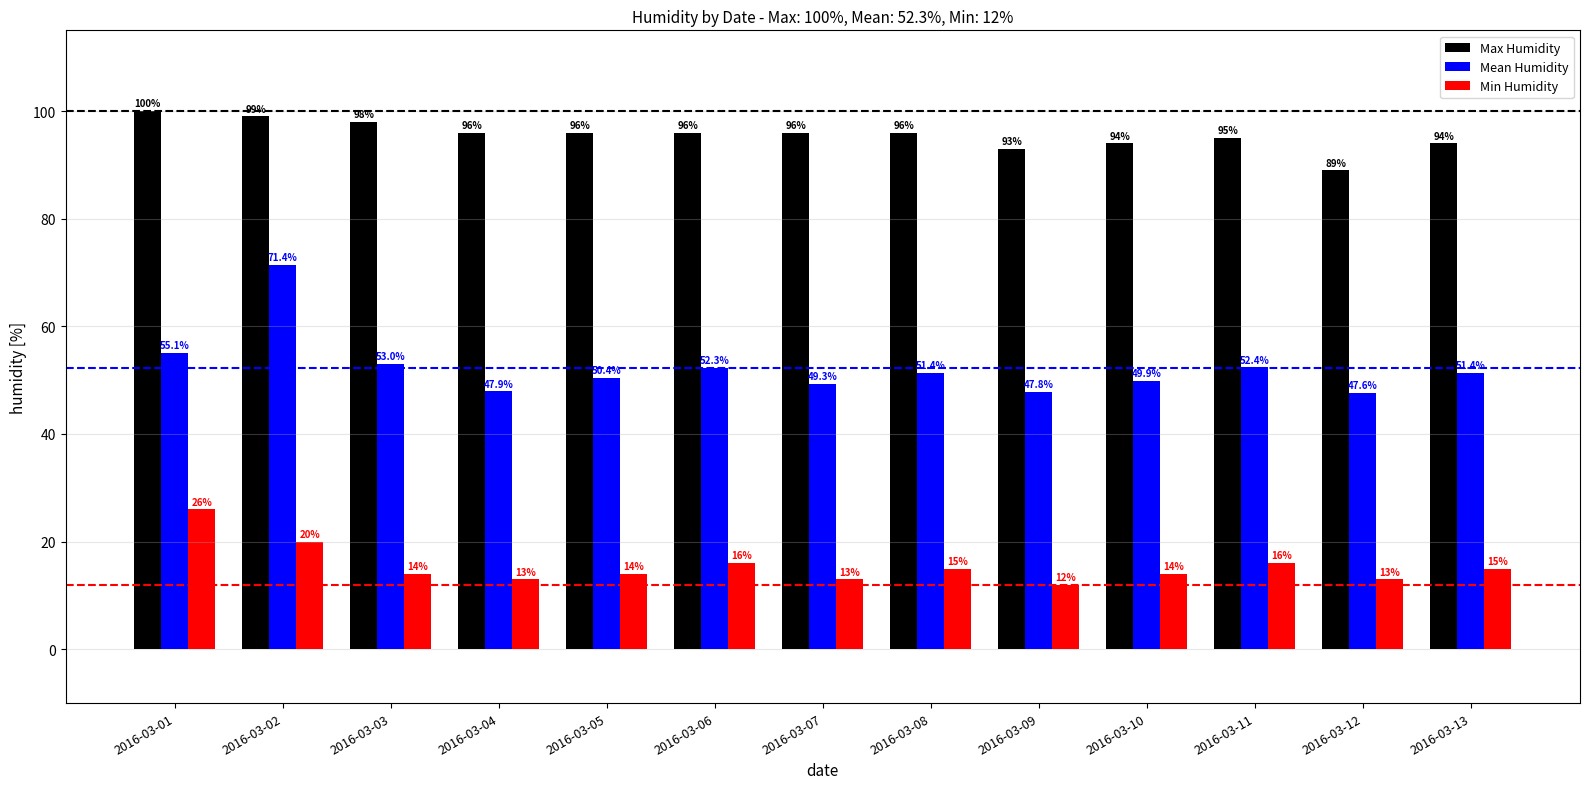

The Max Humidity series shows 96.0 at 2016-03-06. True or false?

True